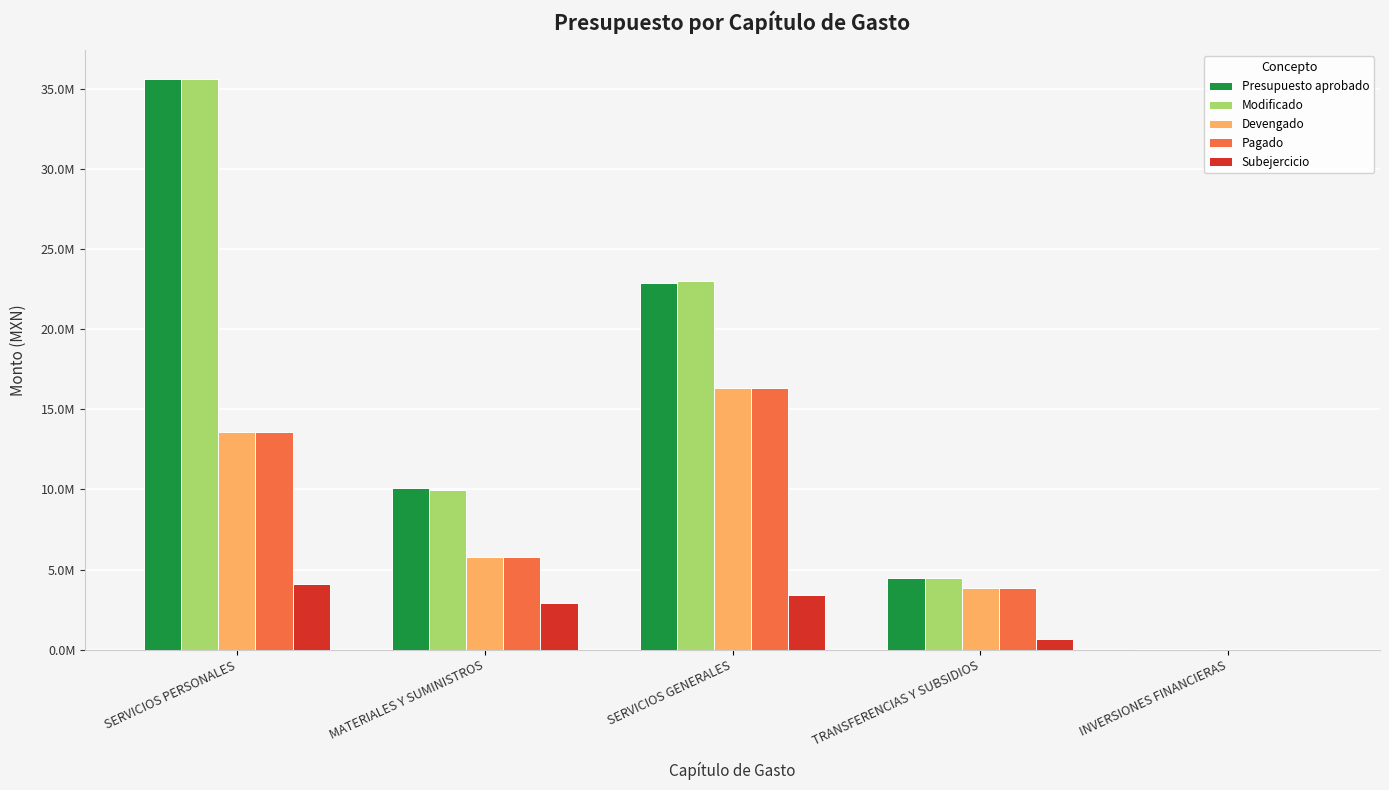

Reading left to right, what are all the values shown in this chart?

Presupuesto aprobado: 35609167.0	10101066.0	22886663.0	4500000.0	50000.0
Modificado: 35621274.9	9979527.0	23008202.0	4500000.0	37892.1
Devengado: 13611886.2	5775226.4	16360526.8	3849000.0	0.0
Pagado: 13611886.2	5775226.4	16360526.8	3849000.0	0.0
Subejercicio: 4072483.3	2886617.4	3410522.4	651000.0	37892.1